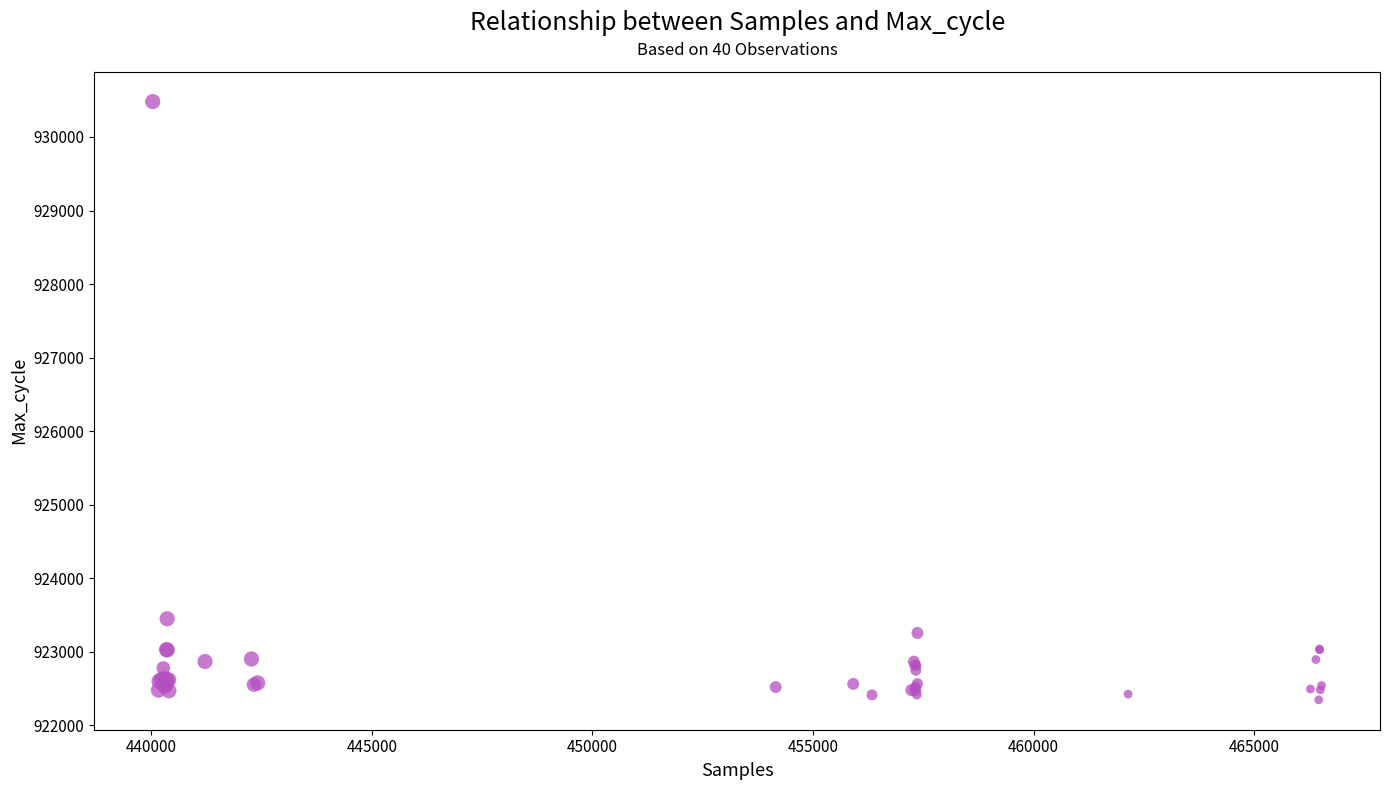

What Y value in the scatter plot is closest to 926414?

923450